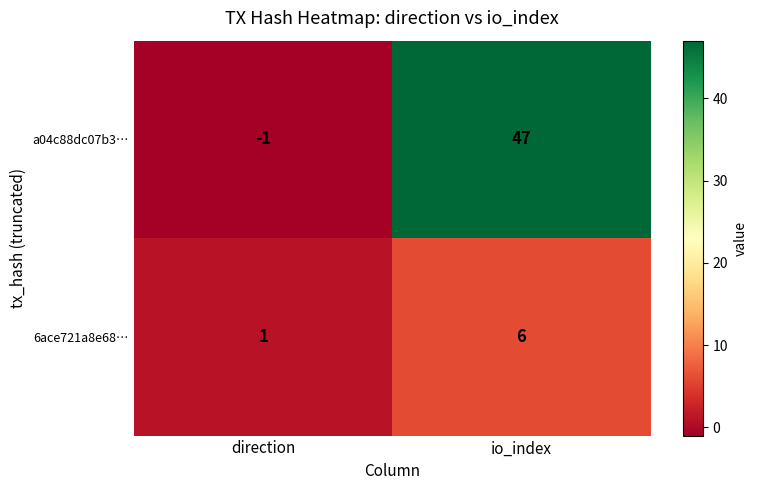

Rank the series by their maximum value, from lowest to highest.

6ace721a8e68…, a04c88dc07b3…